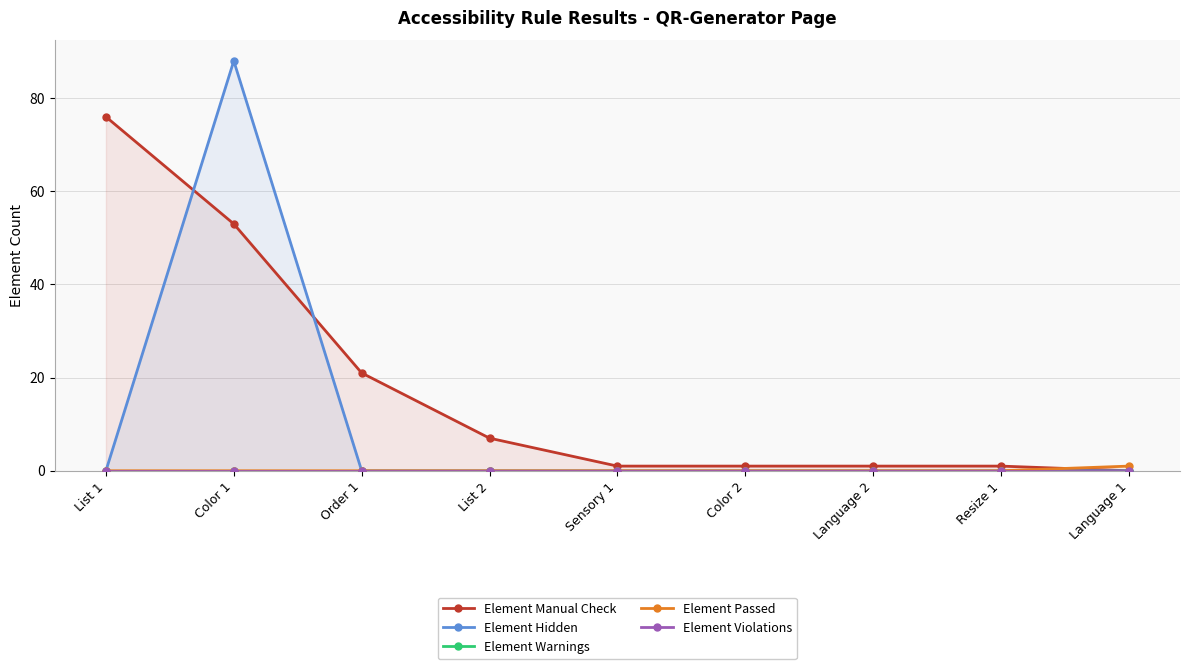

The value of Element Passed at Color 1 is 0. True or false?

True